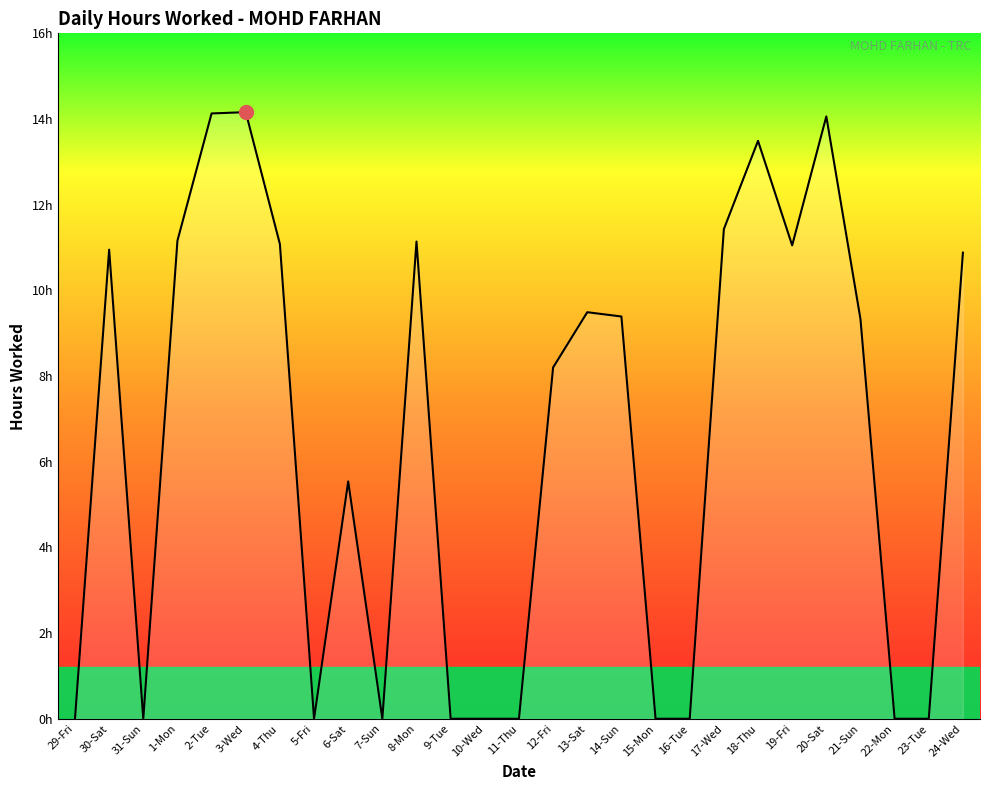

Is this an area chart (filled region under the line)?

Yes